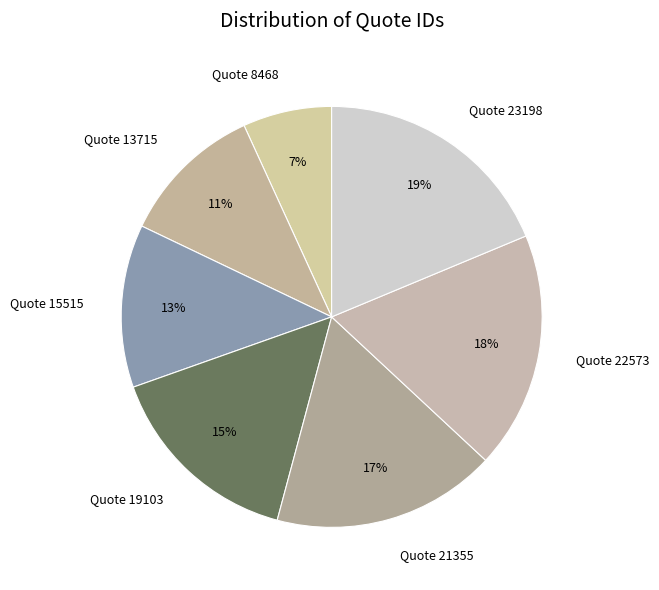

Rank the categories by value from highest to lowest.

Quote 23198, Quote 22573, Quote 21355, Quote 19103, Quote 15515, Quote 13715, Quote 8468